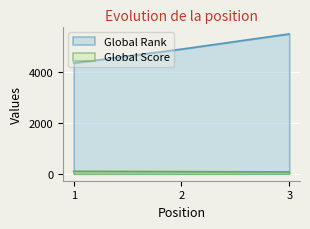

Which category has the highest value in the Global Rank series?

3